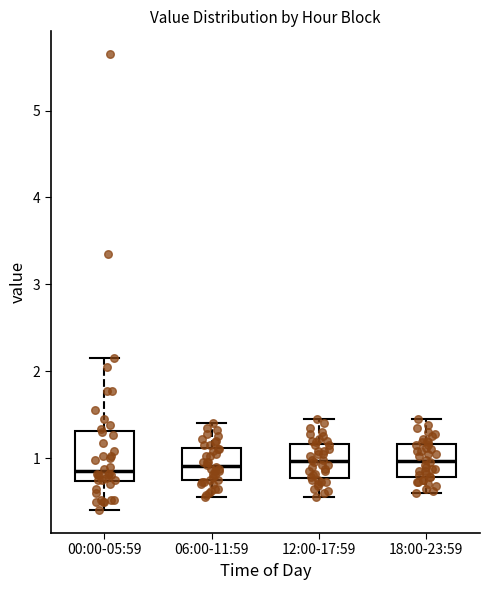

Reading left to right, read every box against the y-axis: the position of its median line, the range the box covers, and the ends of its whiskers. The values are not printed on the chart, so give them approximately, as read against the axis.

00:00-05:59: median 0.9, box 0.7 to 1.3, whiskers 0.4 to 2.2
06:00-11:59: median 0.9, box 0.7 to 1.1, whiskers 0.6 to 1.4
12:00-17:59: median 1.0, box 0.8 to 1.2, whiskers 0.6 to 1.5
18:00-23:59: median 1.0, box 0.8 to 1.2, whiskers 0.6 to 1.5